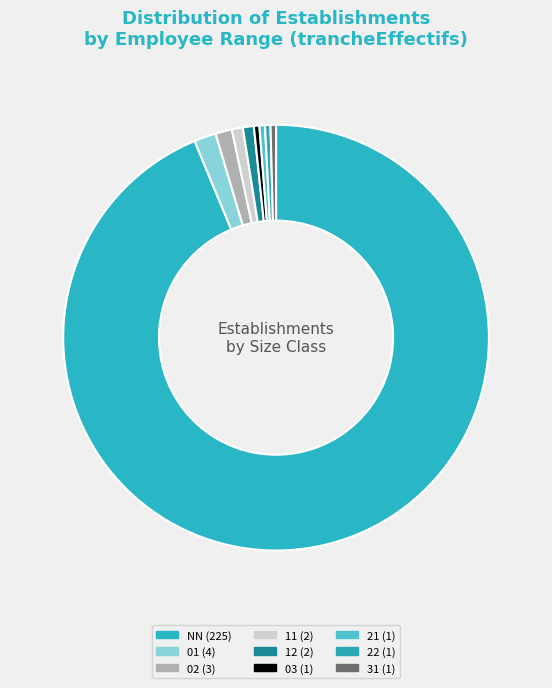

What percentage do 22 and 03 together represent?

0.8%